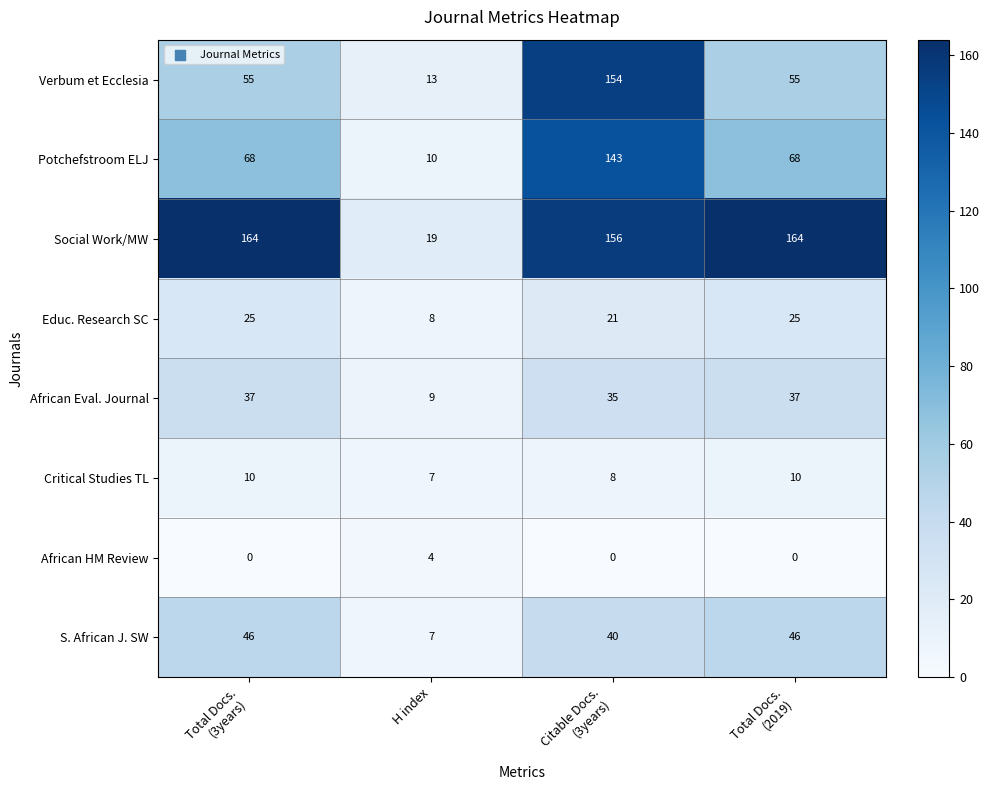

What is the highest value of the S. African J. SW series?

46